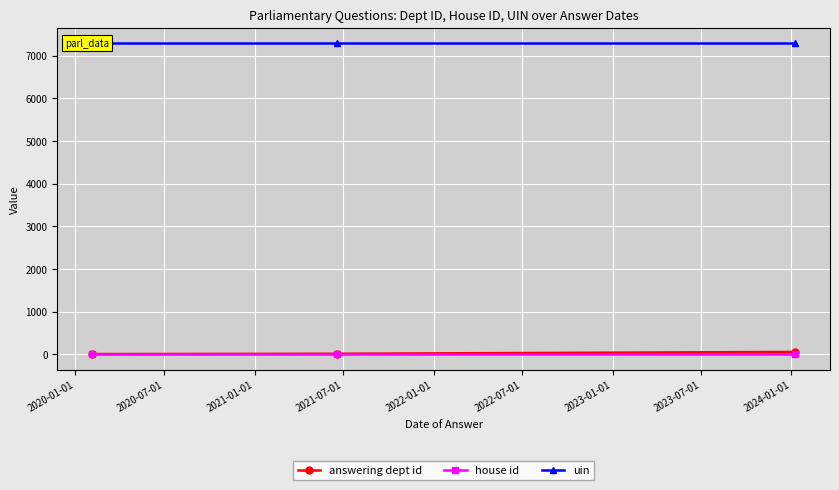

How many lines are shown in the chart?

3